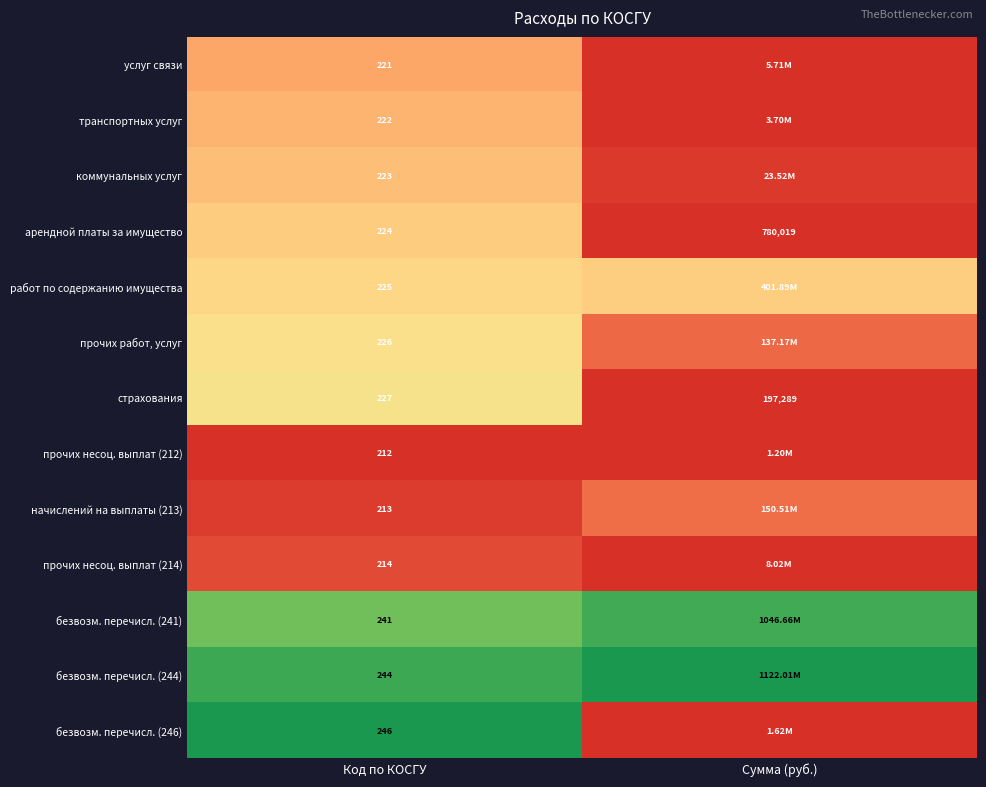

Rank the categories by арендной платы за имущество value from lowest to highest.

Код по КОСГУ, Сумма (руб.)